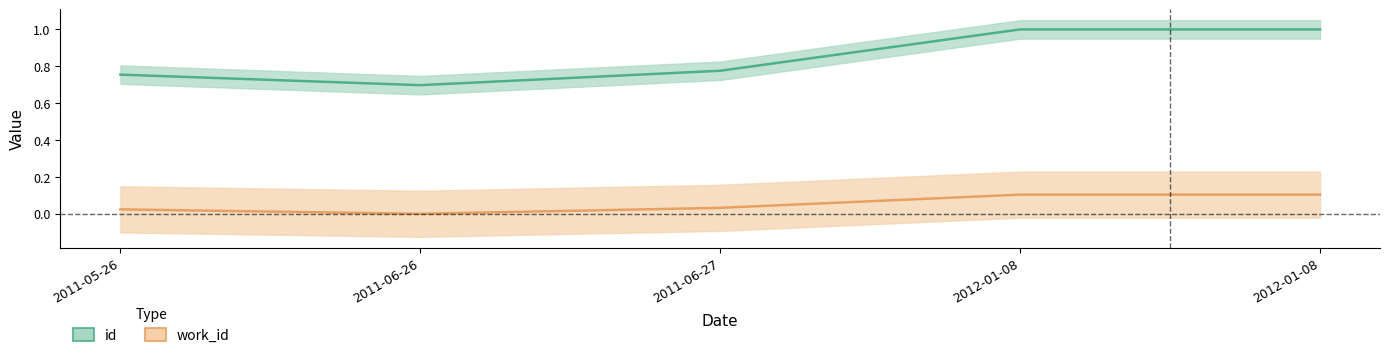

True or false: id and work_id intersect in this chart.

False